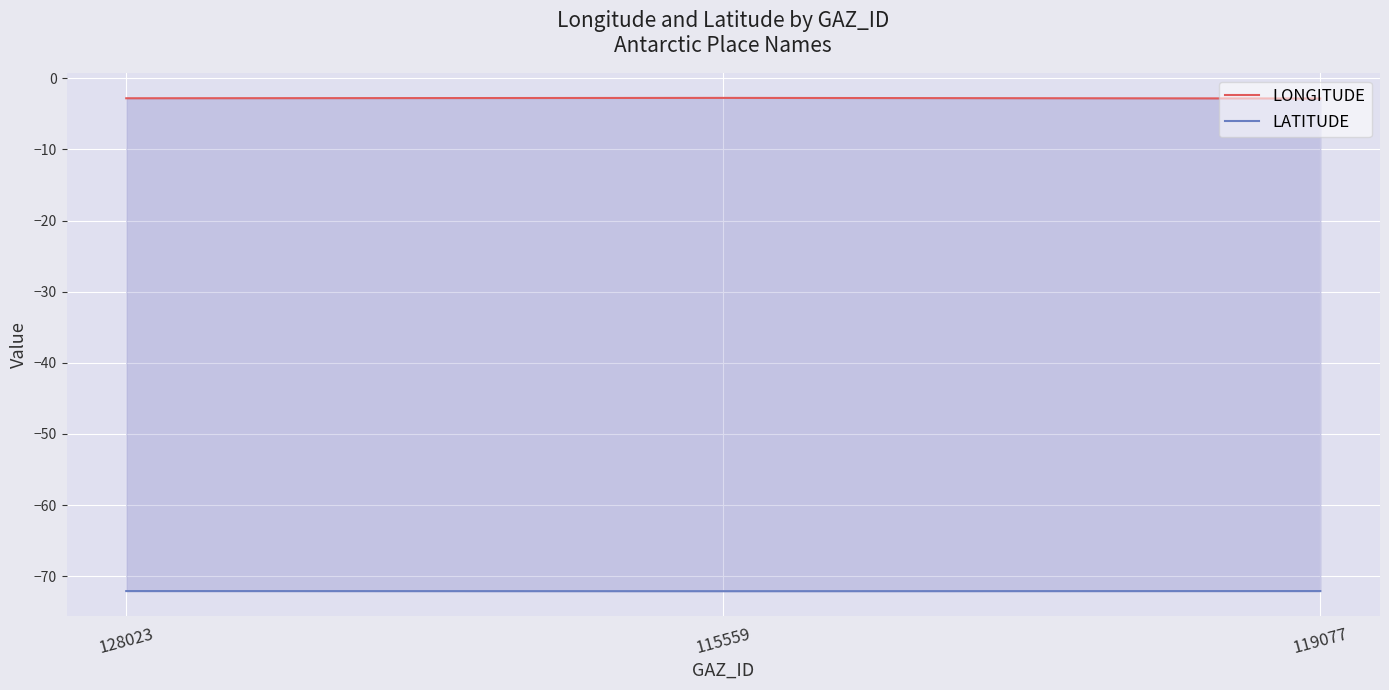

At which category is the sum across all series the highest?

115559